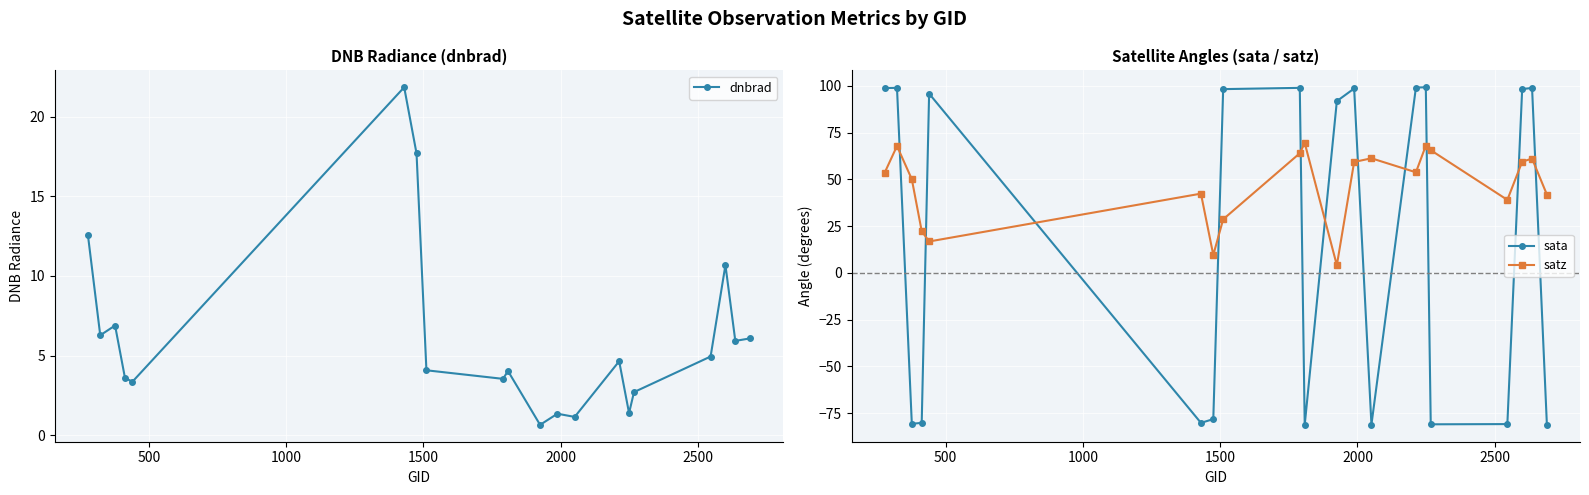

How many interior local peaks does the dnbrad series have?

6